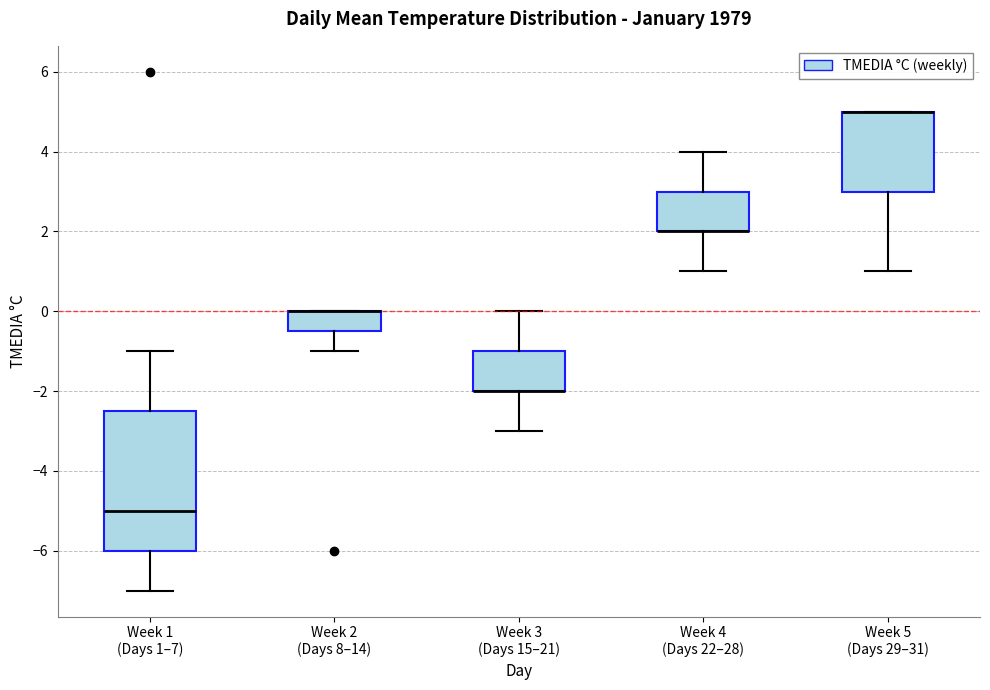

Comparing the boxes themselves (not the whiskers), which one is the tallest?

Week 1 (Days 1–7)